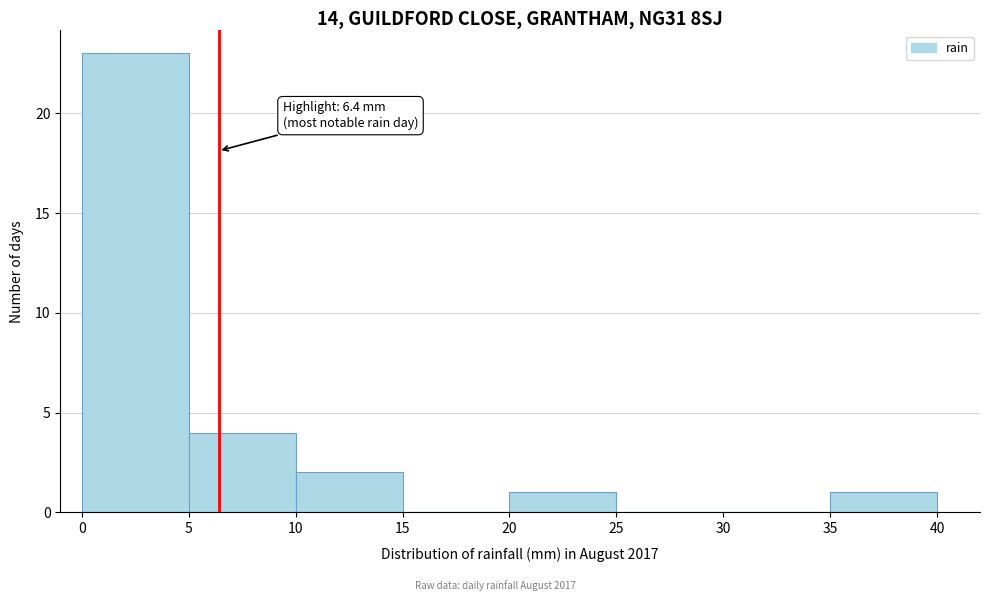

Over which range of the x-axis is the bar tallest?

0 to 5